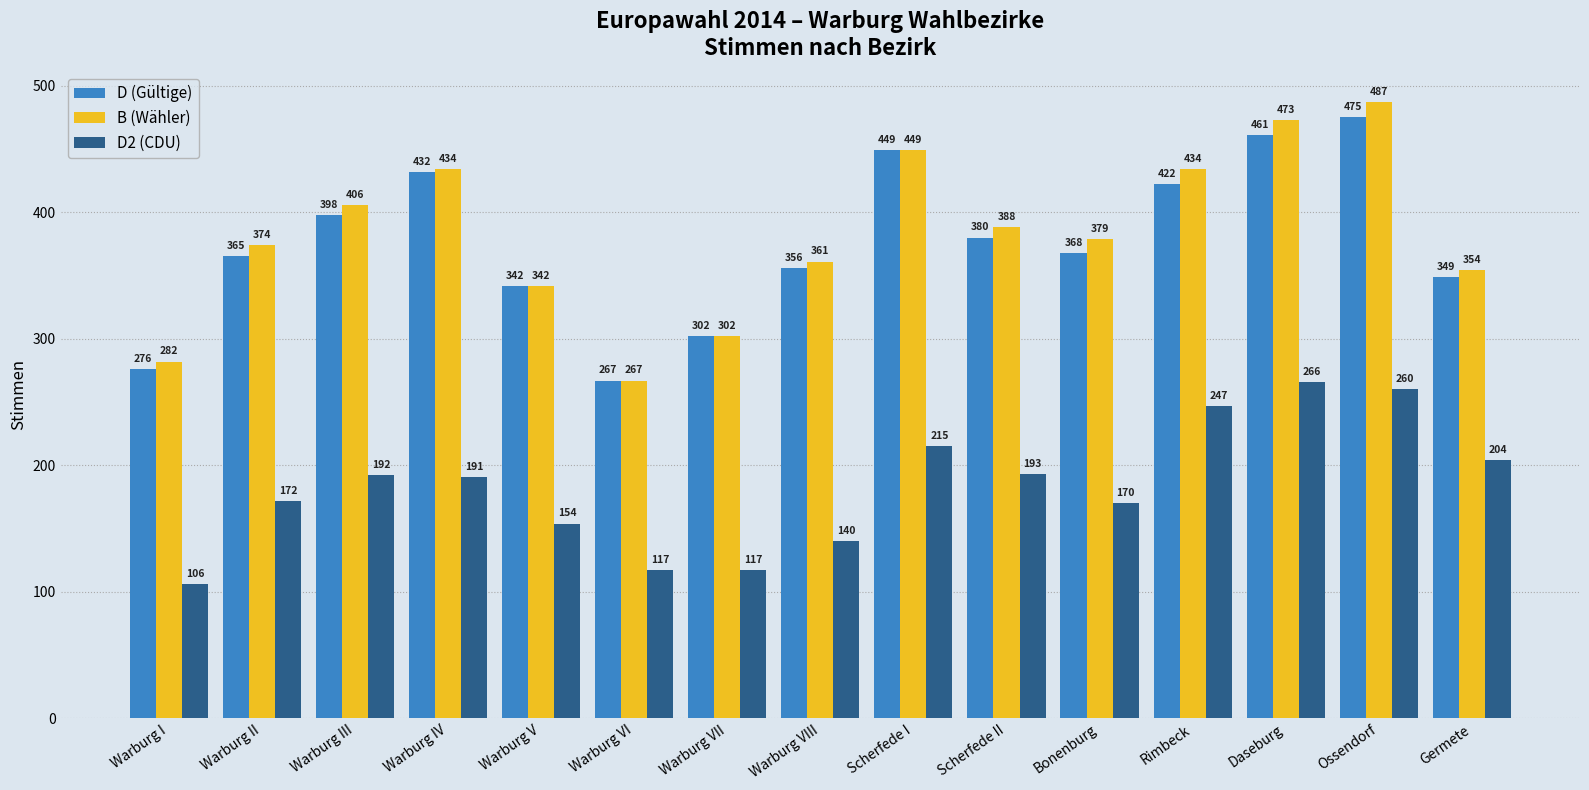

At which category does the chart reach its peak across all series?

Ossendorf